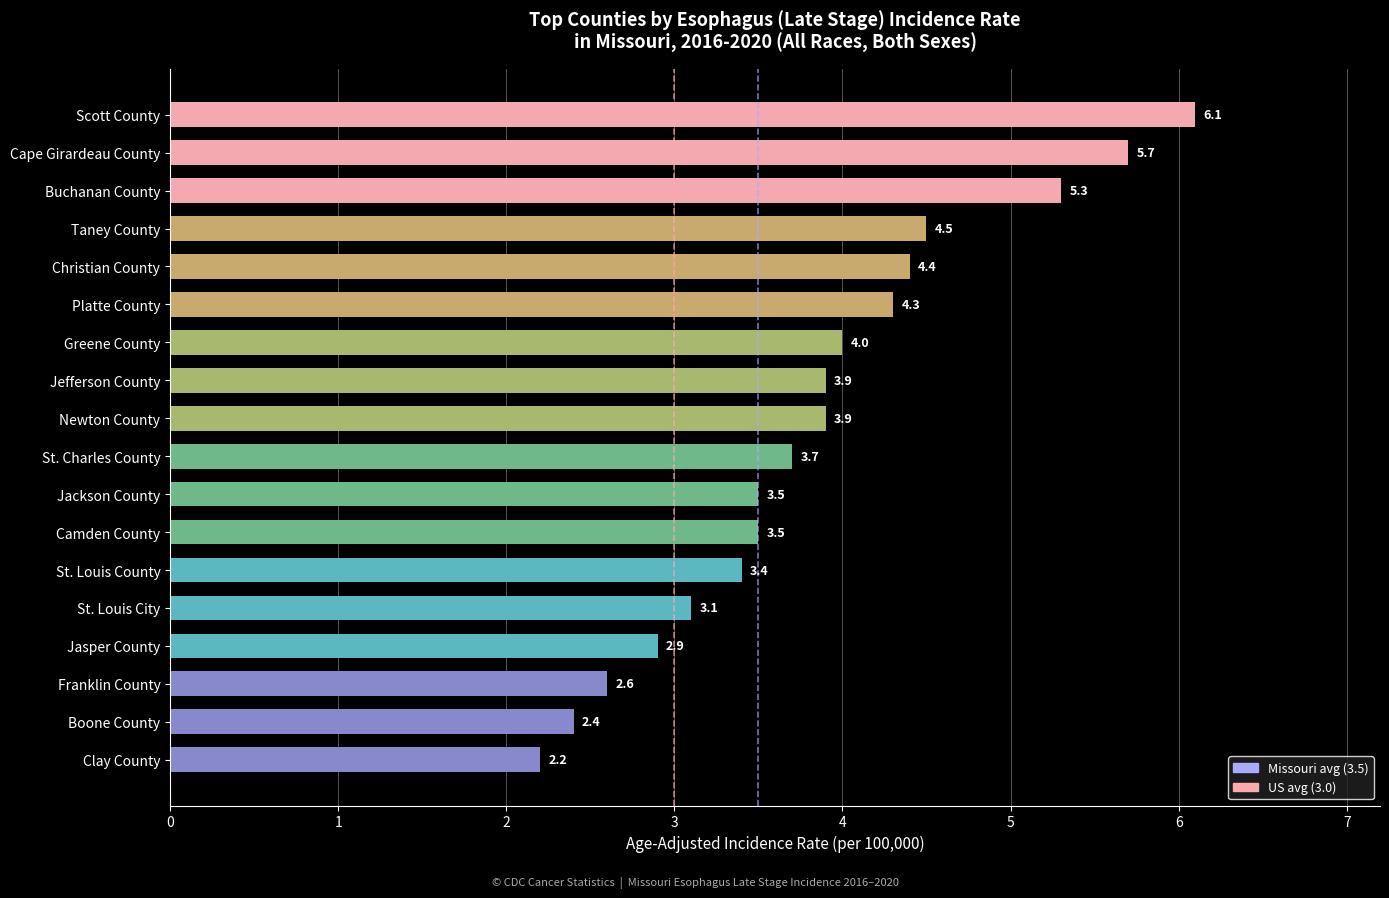

What value does the data have at Jasper County?

2.9